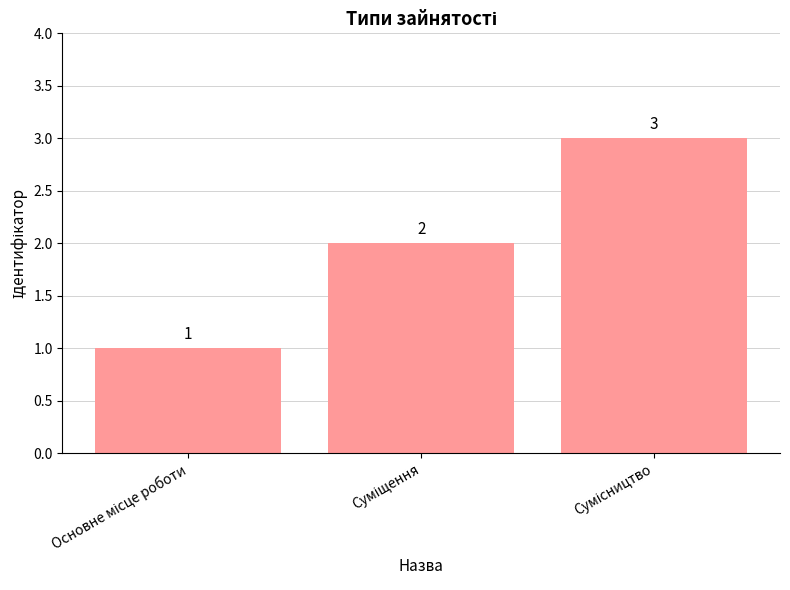

Are the bars grouped side by side (vs. stacked)?

No